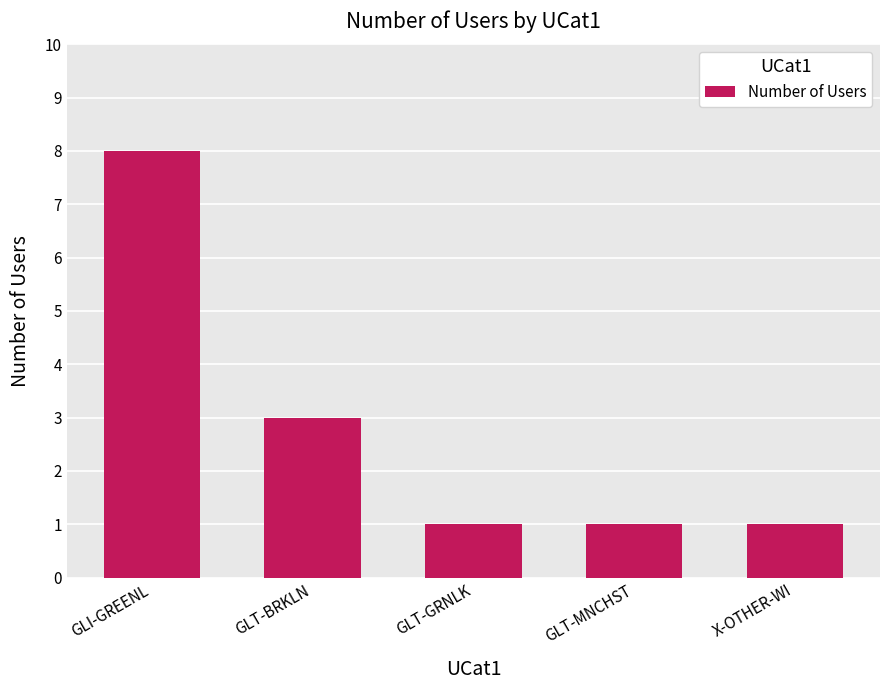

What is the label of the 4th bar from the left?

GLT-MNCHST